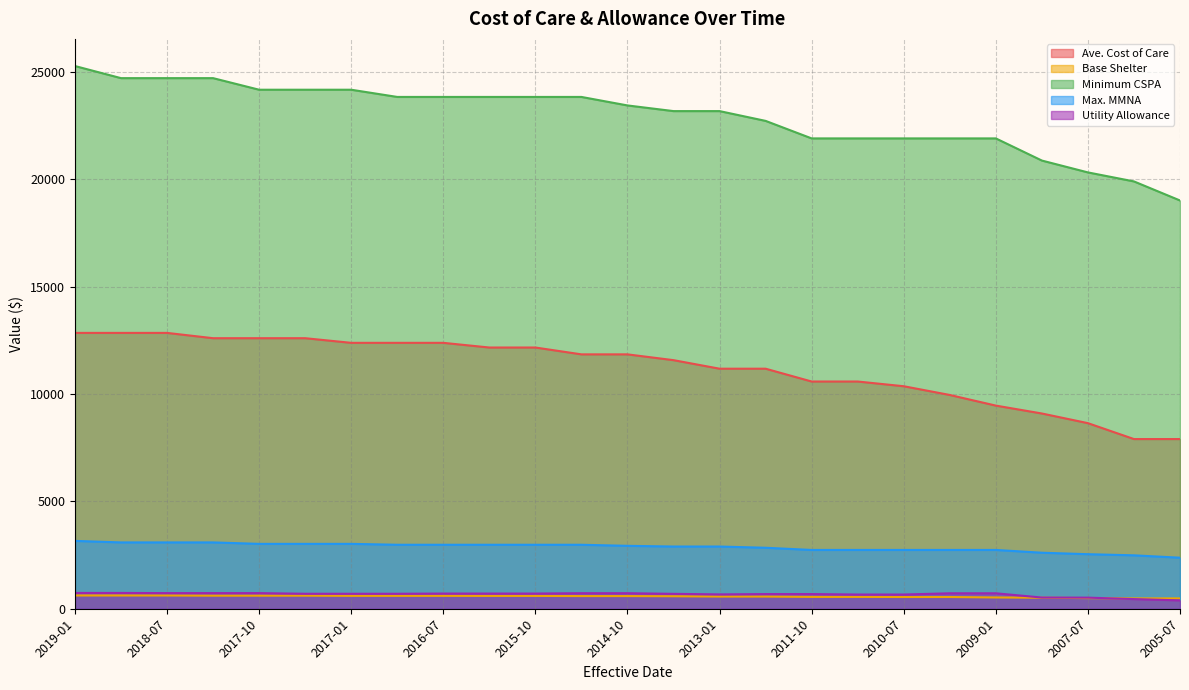

What is the total value across all series at 2016-07?

40521.2